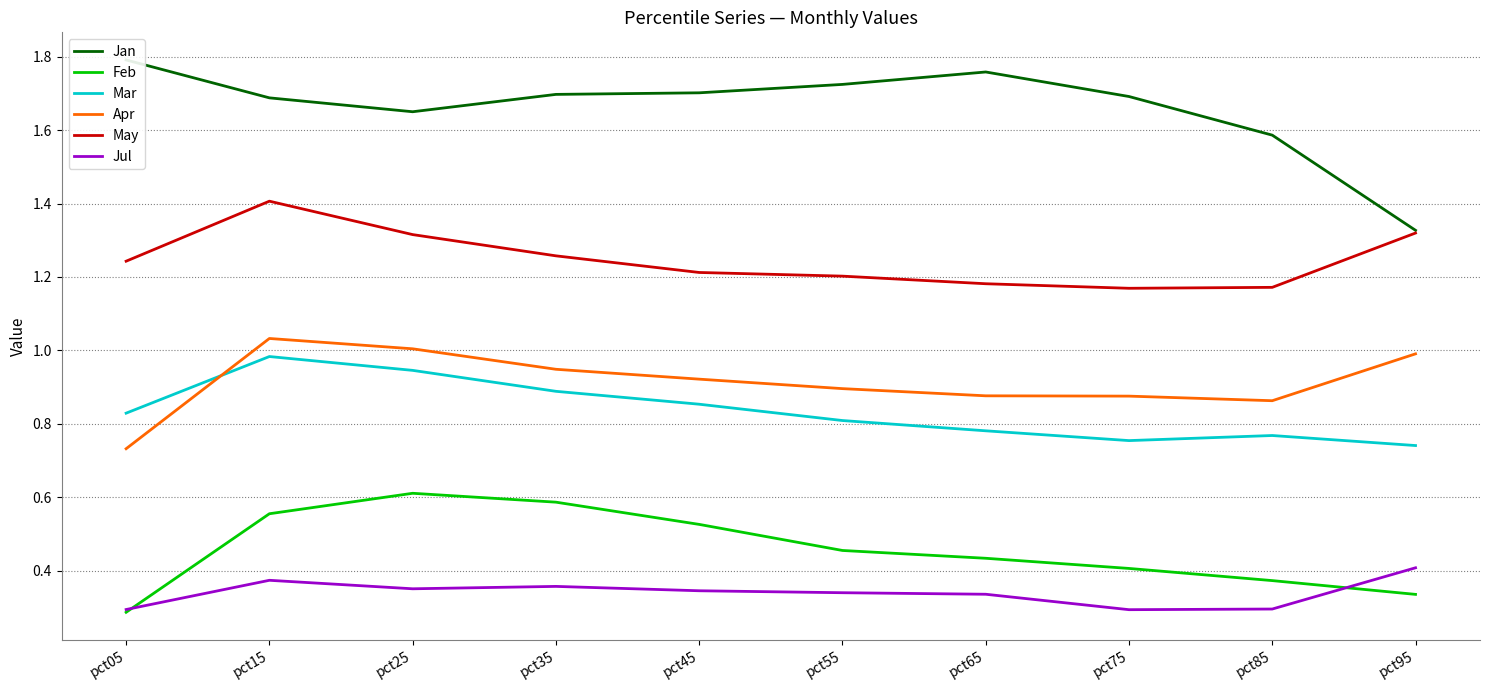

Rank the series at pct25 from highest to lowest value.

Jan, May, Apr, Mar, Feb, Jul